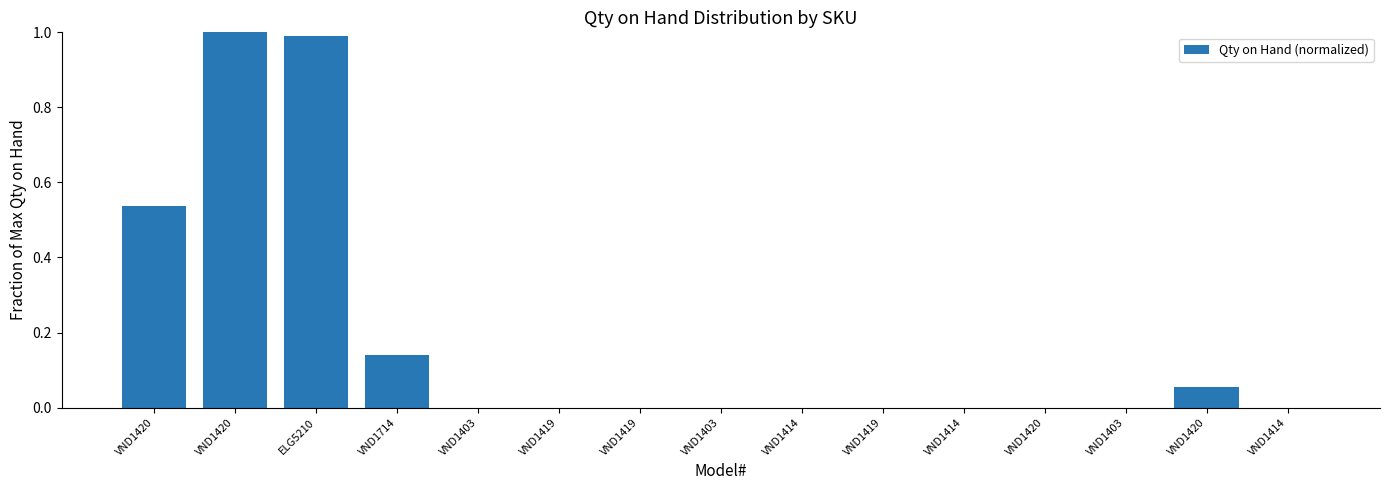

How many distinct data groups are displayed?

1